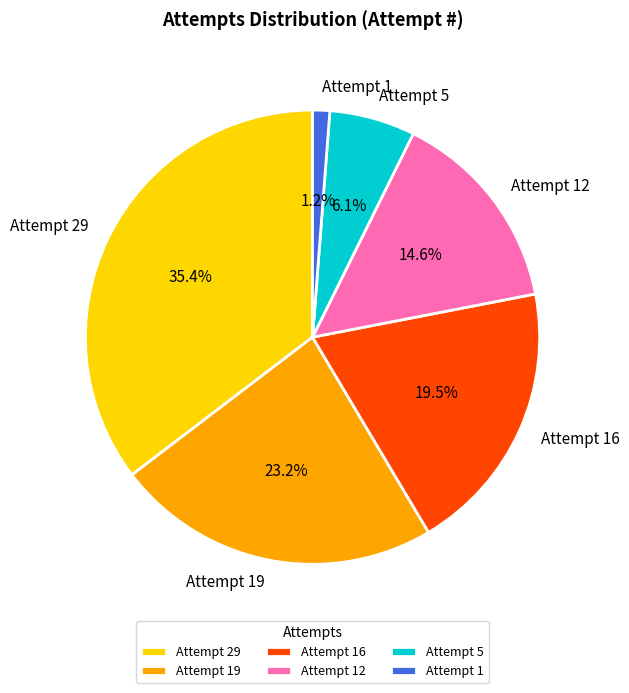

Is it true that Attempt 19 is 23% of the pie?

True